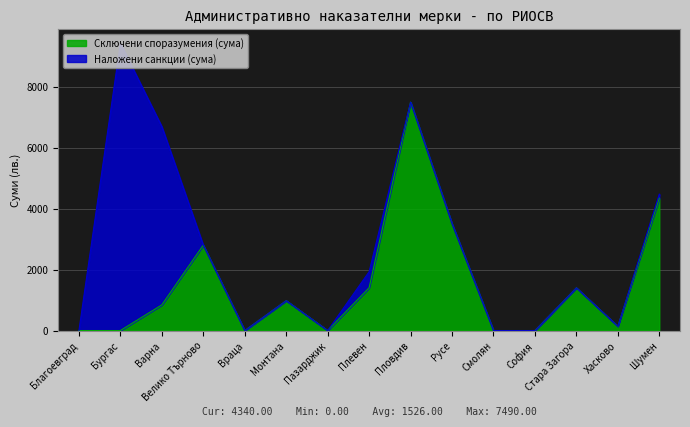

How many positive values are there?

9